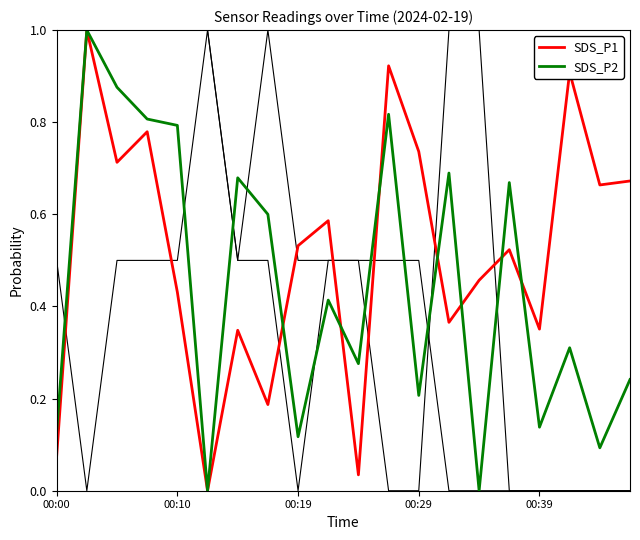

What are all the series names shown in the legend?

SDS_P1, SDS_P2